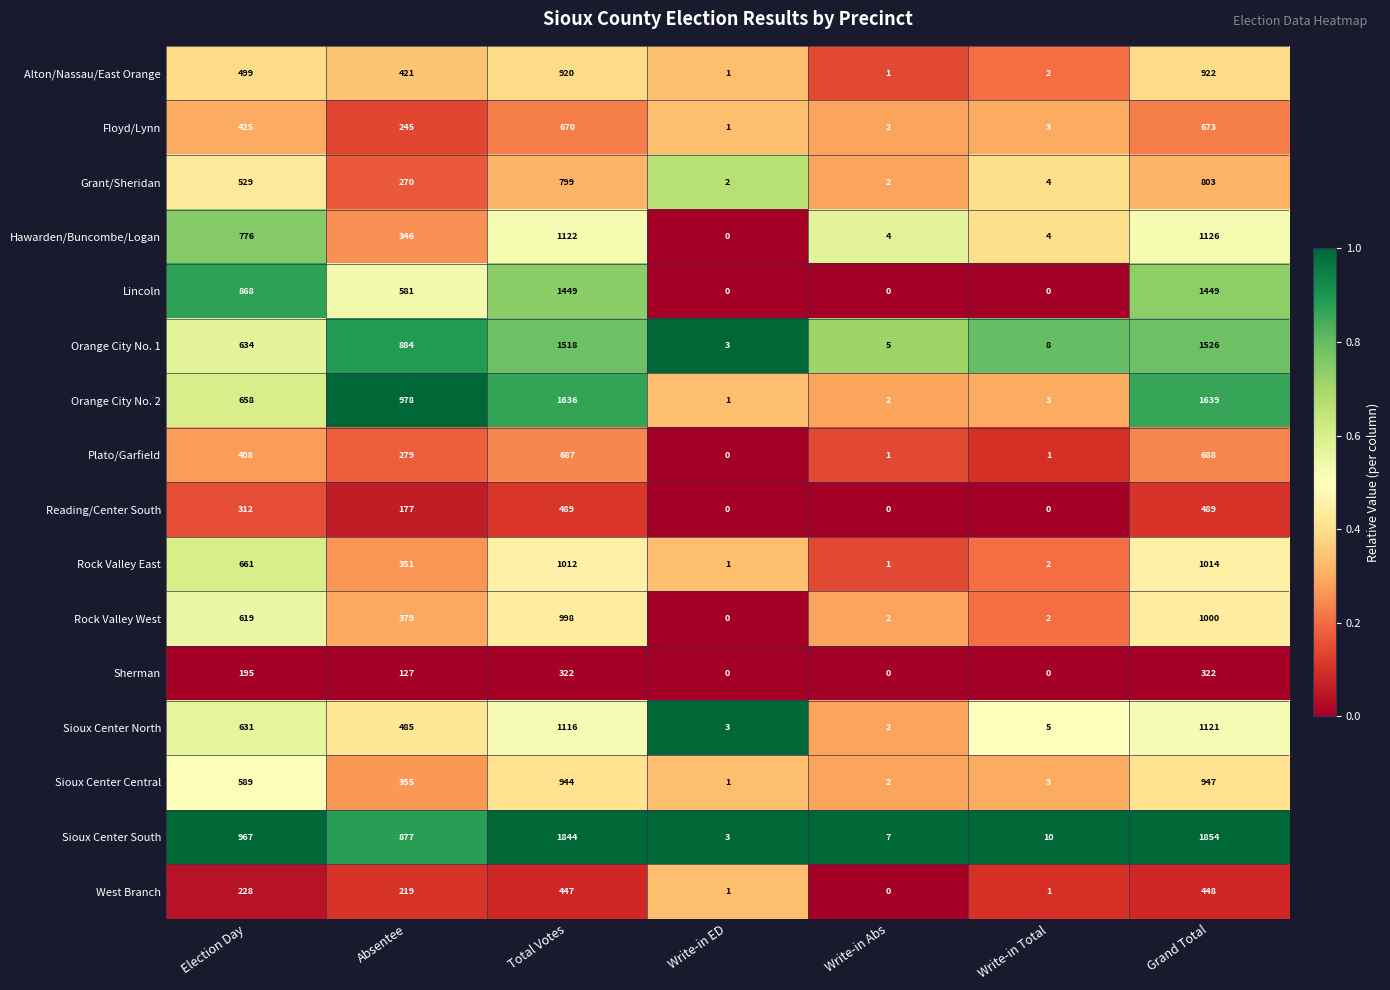

What is the total value across all series at Absentee?

6974